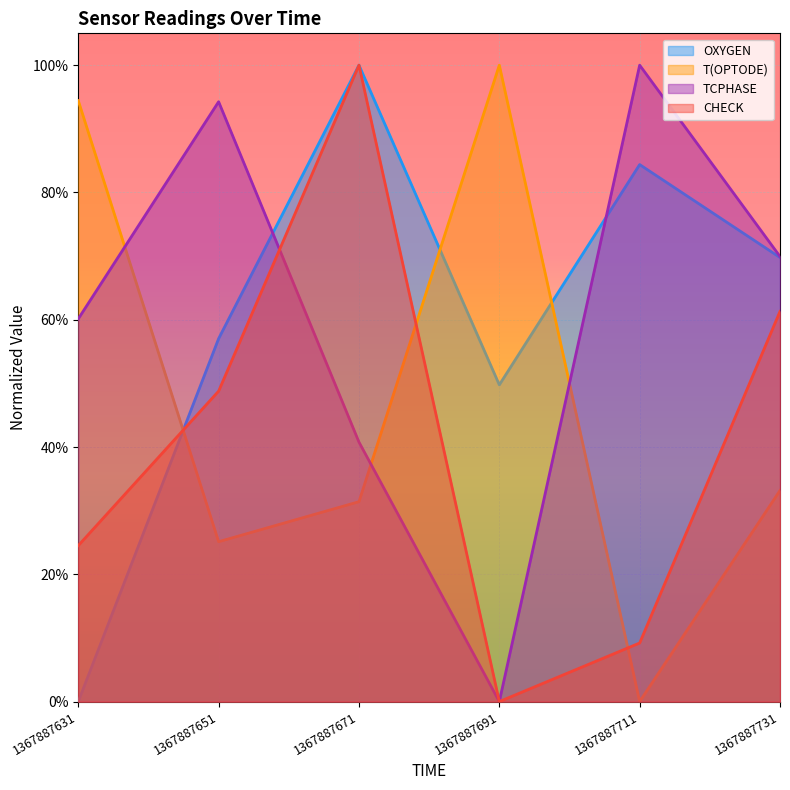

The value of T(OPTODE) at 1367887631 is 0.3. True or false?

False